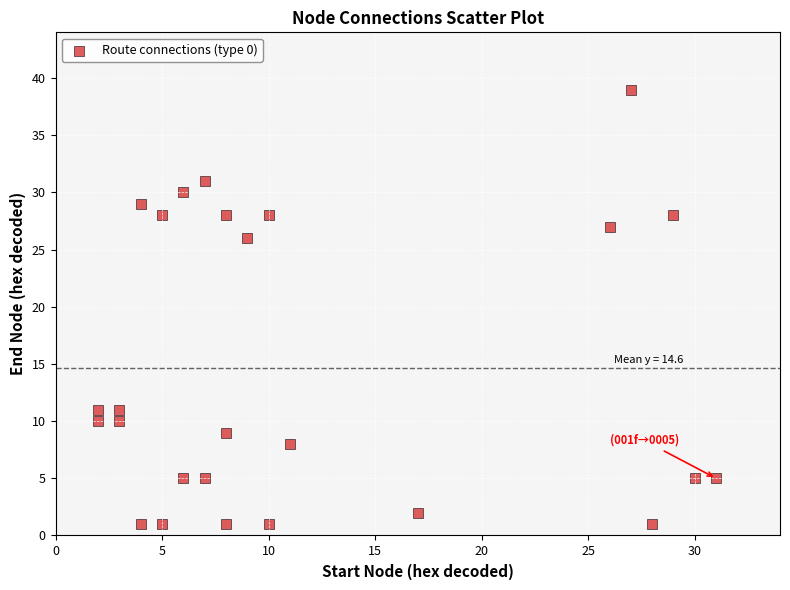

What Y value in the scatter plot is closest to 20?

26